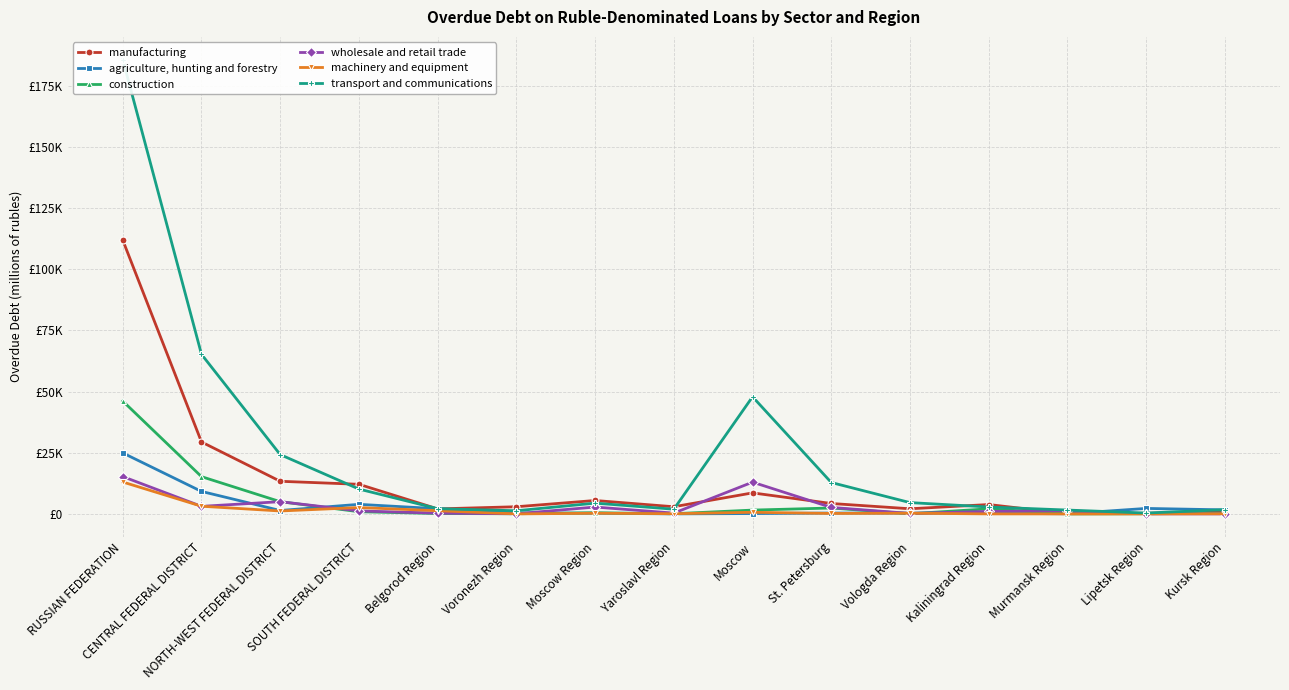

Which series changed the most between NORTH-WEST FEDERAL DISTRICT and Vologda Region?

transport and communications